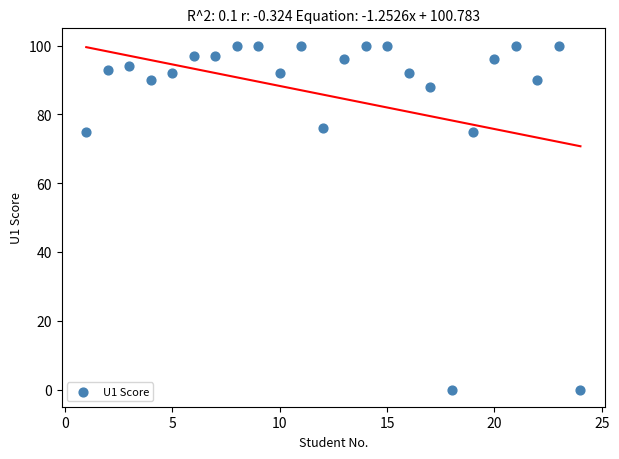

What is the range of Y values (max minus min)?

100